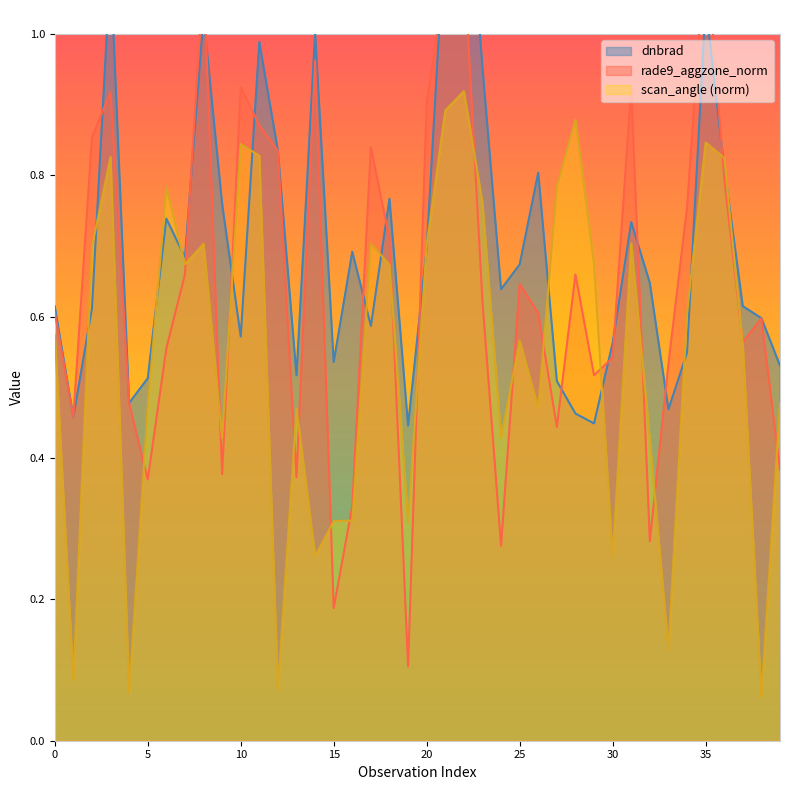

The value of scan_angle (norm) at 15 is 0.5. True or false?

False